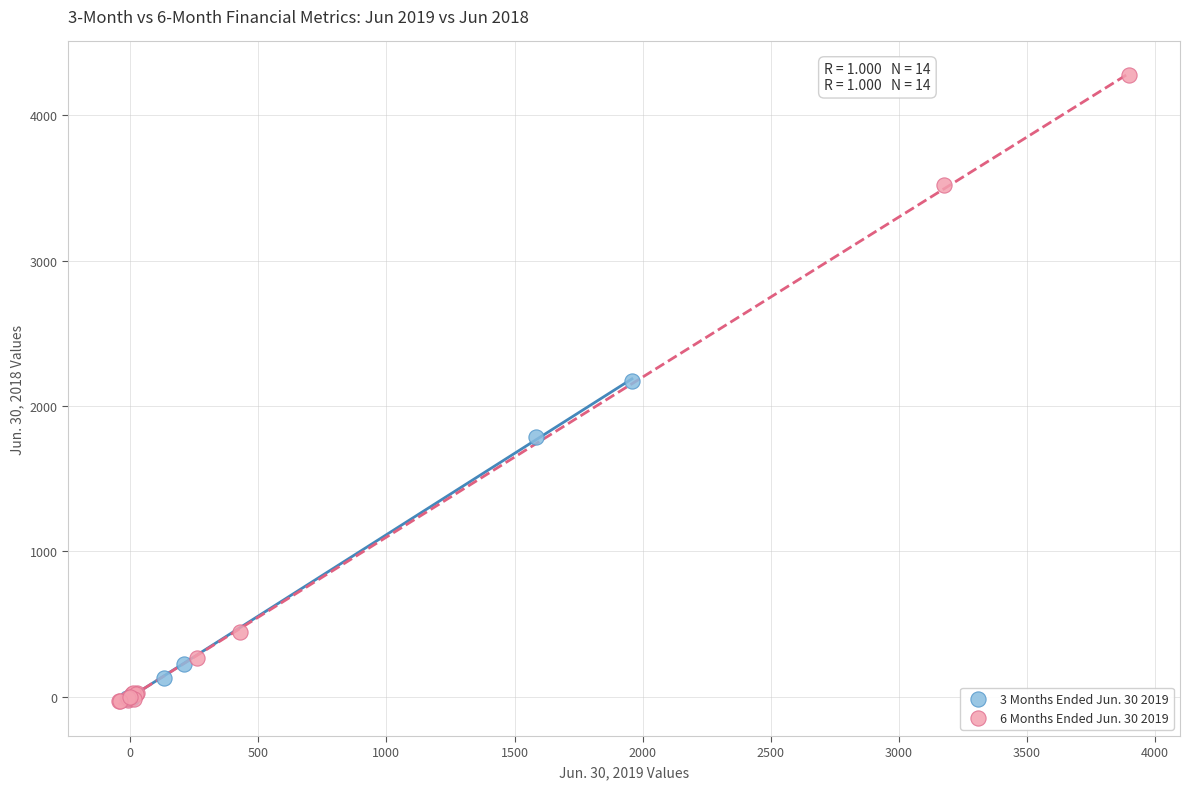

Which series reaches the maximum Y coordinate?

6 Months Ended Jun. 30 2019